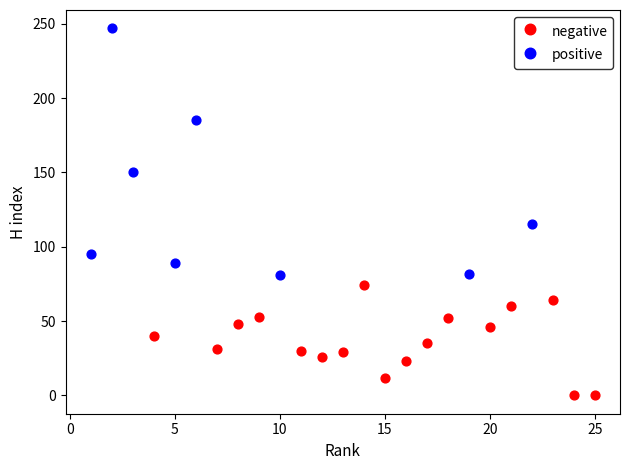

Which series reaches the minimum Y coordinate?

negative